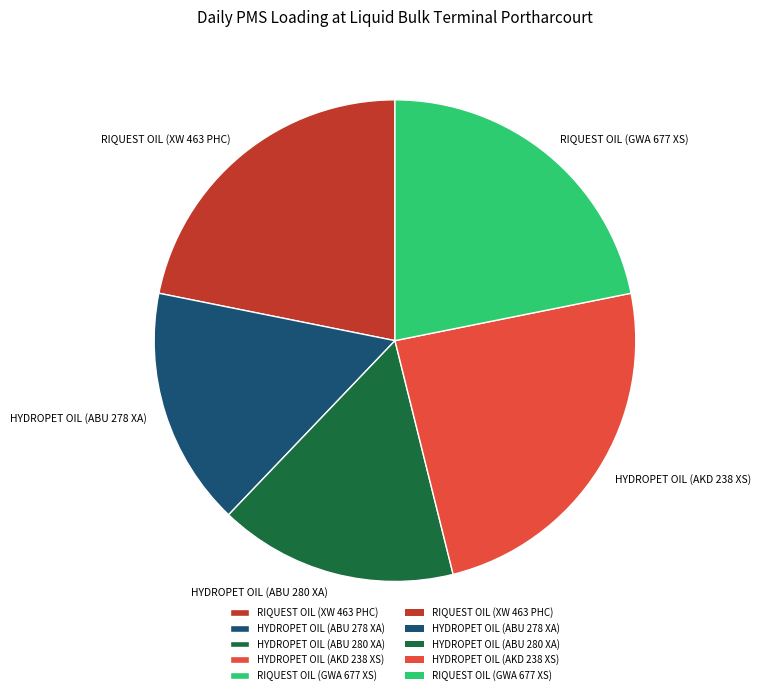

Between RIQUEST OIL (XW 463 PHC) and HYDROPET OIL (ABU 278 XA), which is larger?

RIQUEST OIL (XW 463 PHC)